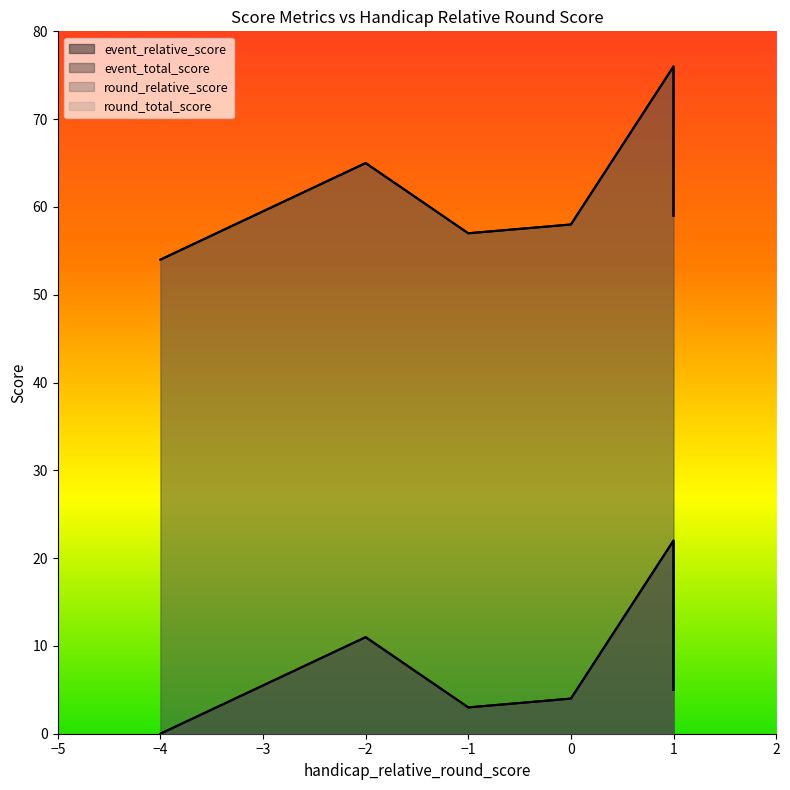

Which label corresponds to the largest value in the chart?

1